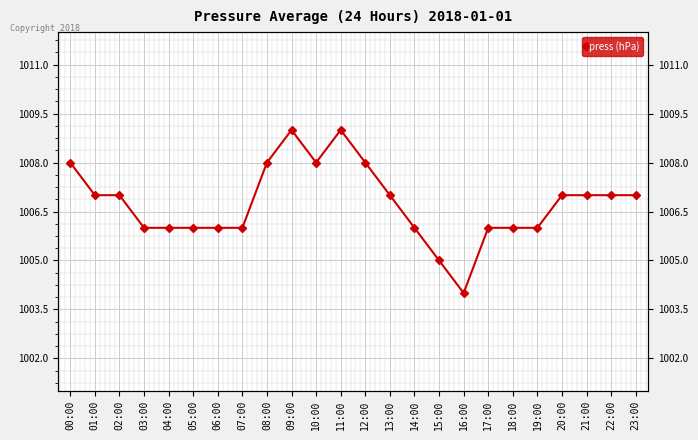

Reading left to right, list all the values displayed in this chart.

1008	1007	1007	1006	1006	1006	1006	1006	1008	1009	1008	1009	1008	1007	1006	1005	1004	1006	1006	1006	1007	1007	1007	1007